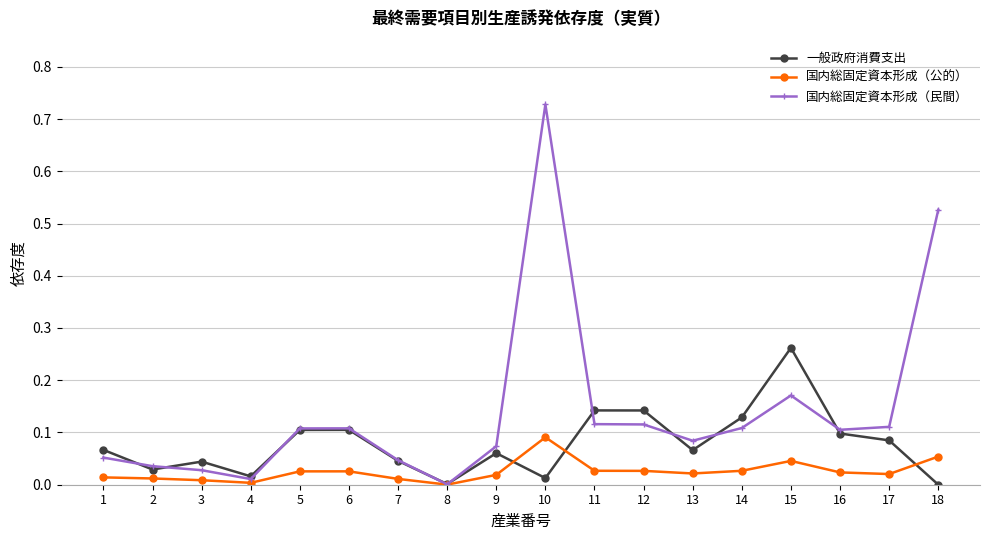

What are all the series names shown in the legend?

一般政府消費支出, 国内総固定資本形成（公的）, 国内総固定資本形成（民間）